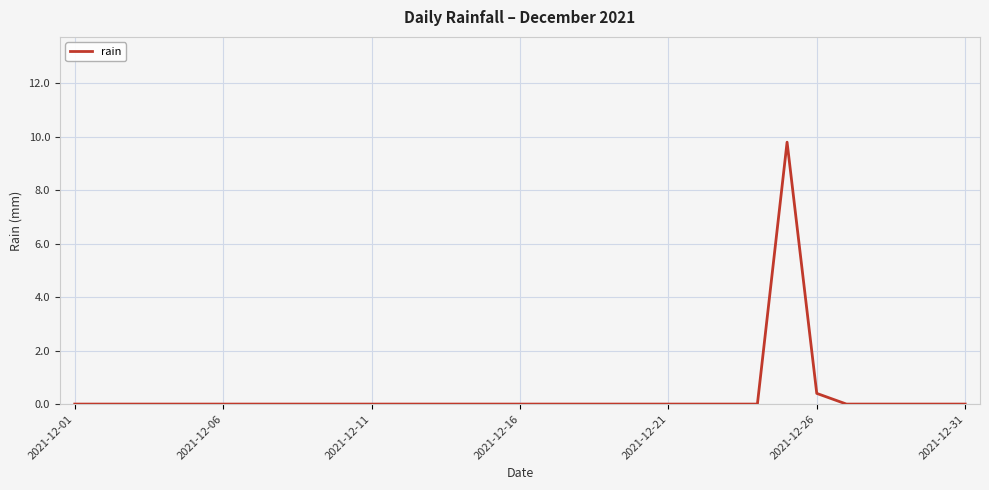

What is the greatest value displayed?

9.8